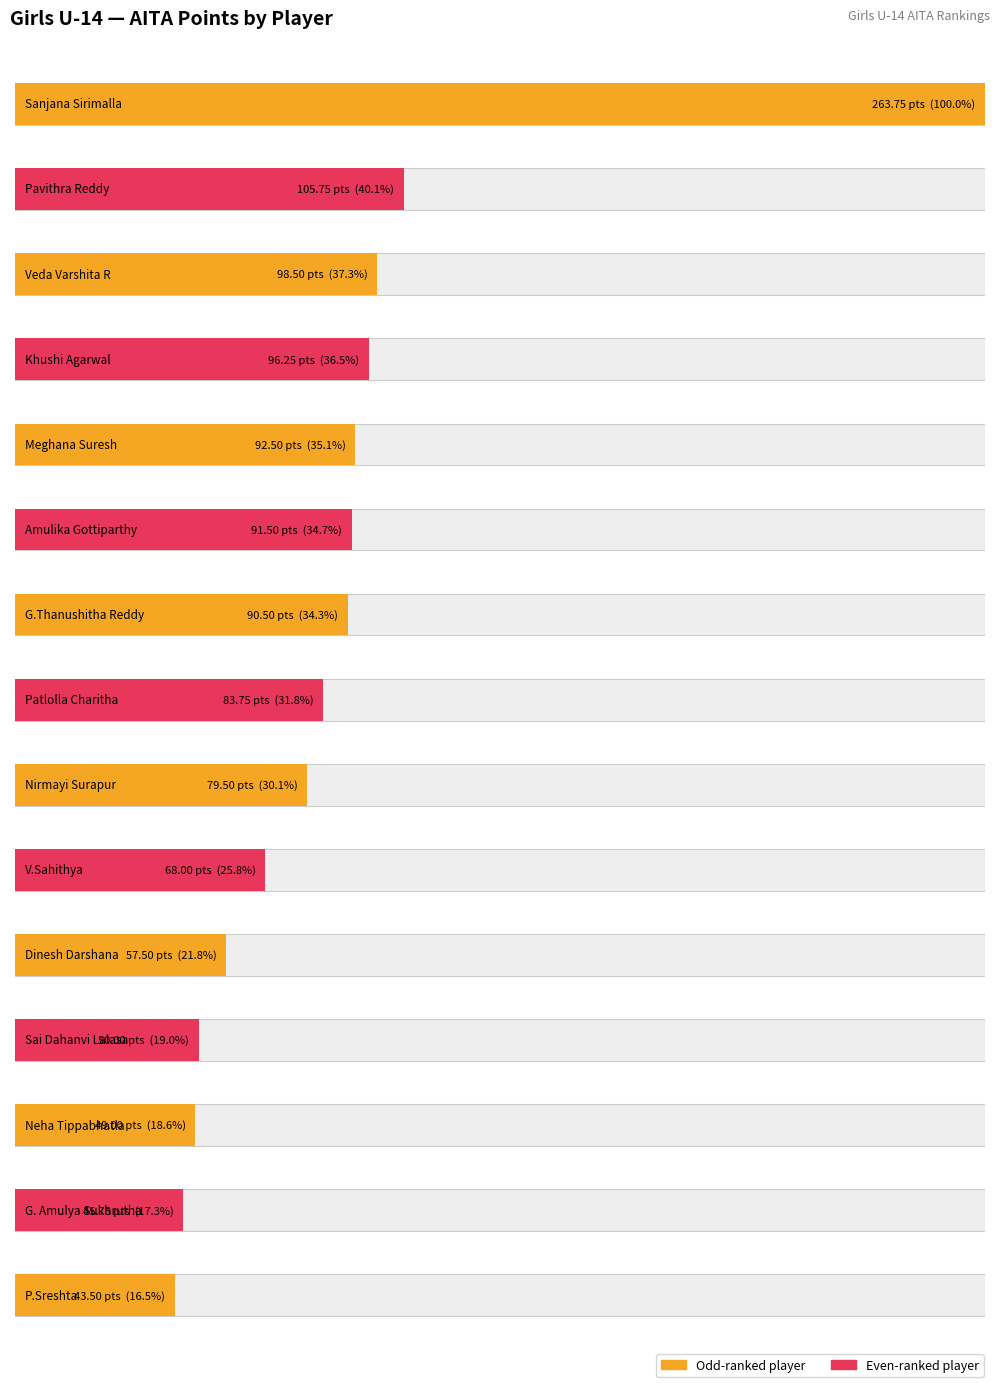

What is the value of the 2nd bar from the left?

105.8